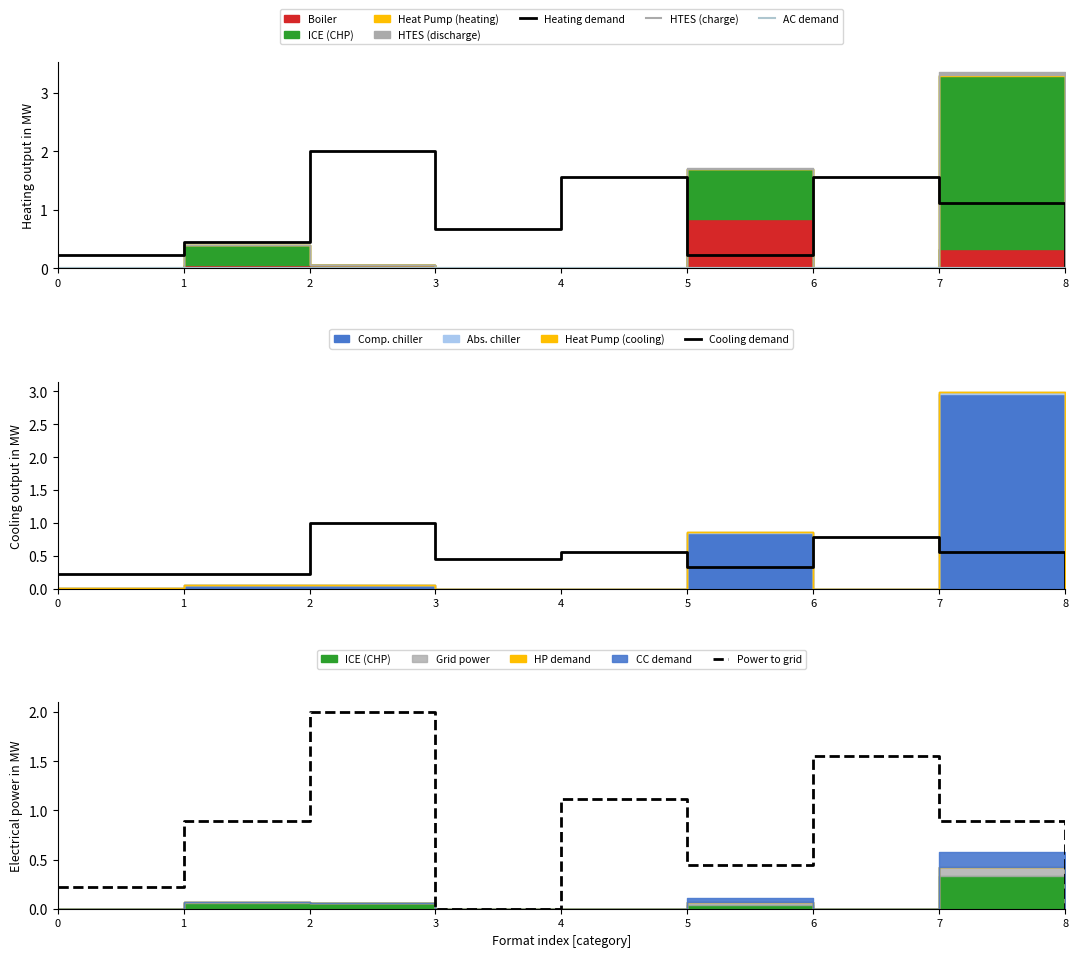

How many values in Heating demand are above zero?

8